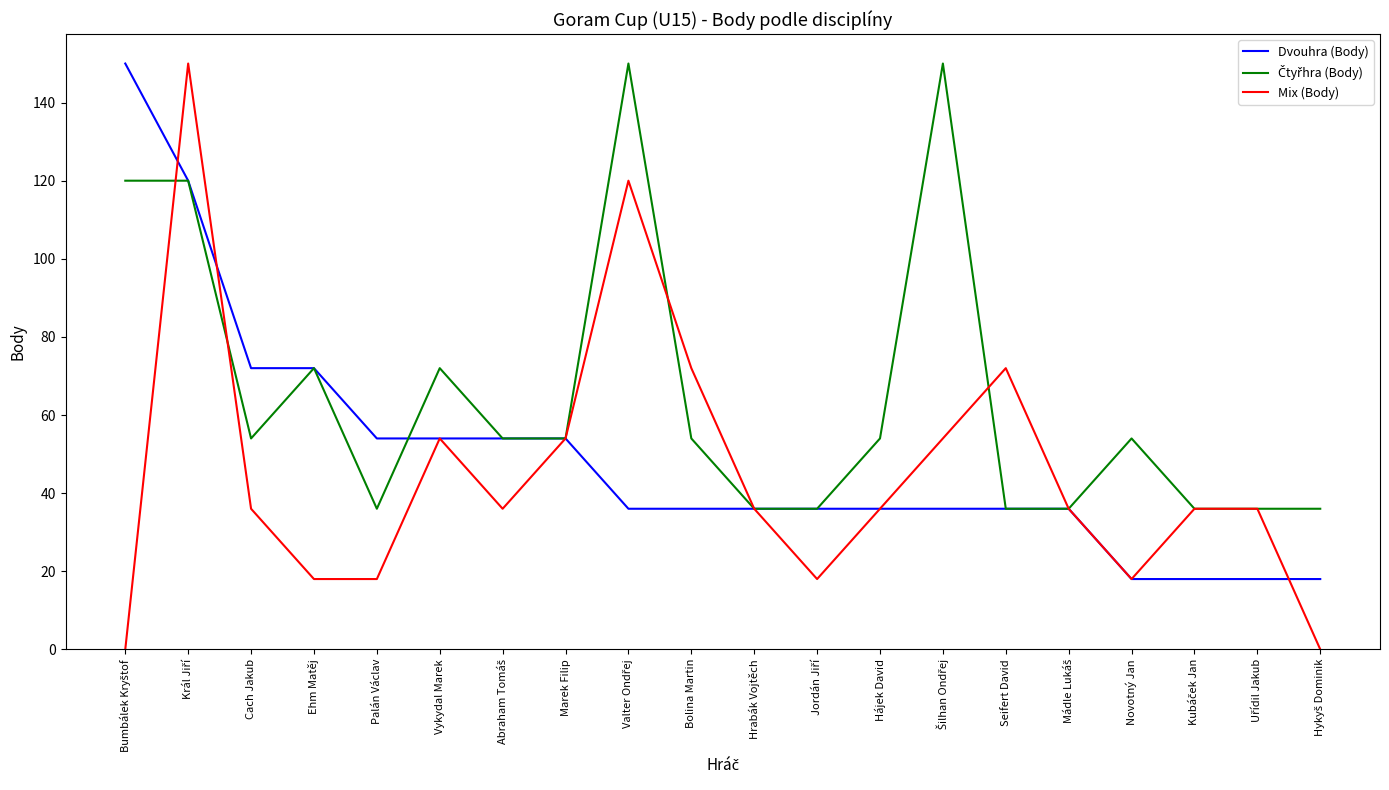

What is the difference between the highest and lowest values at Ehm Matěj?

54